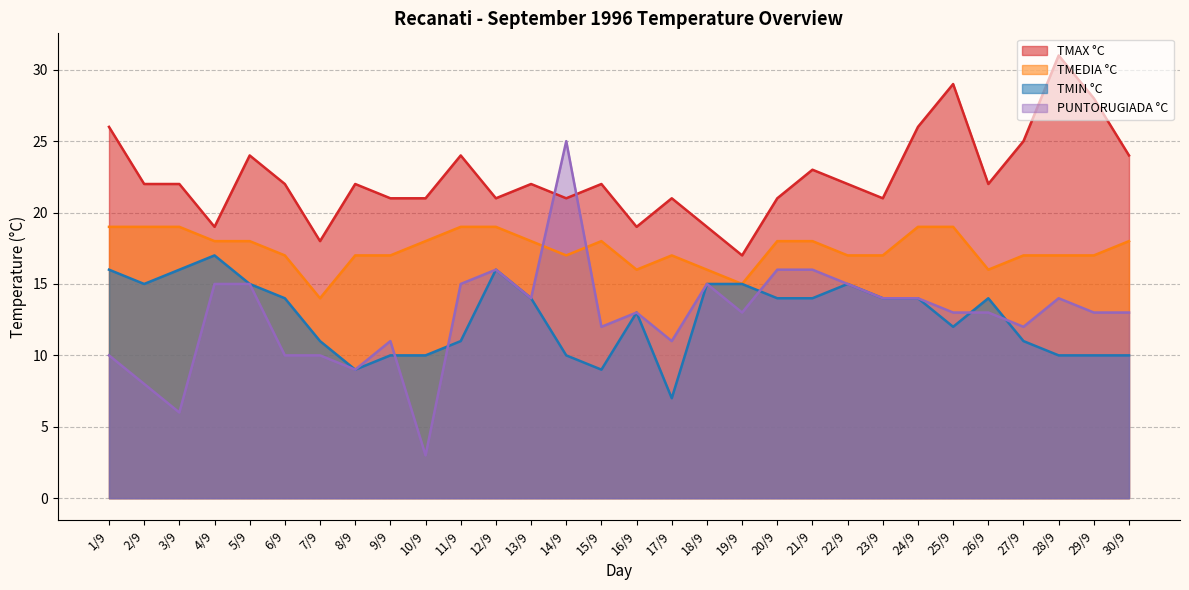

Rank the series by their maximum value, from lowest to highest.

TMIN °C, TMEDIA °C, PUNTORUGIADA °C, TMAX °C